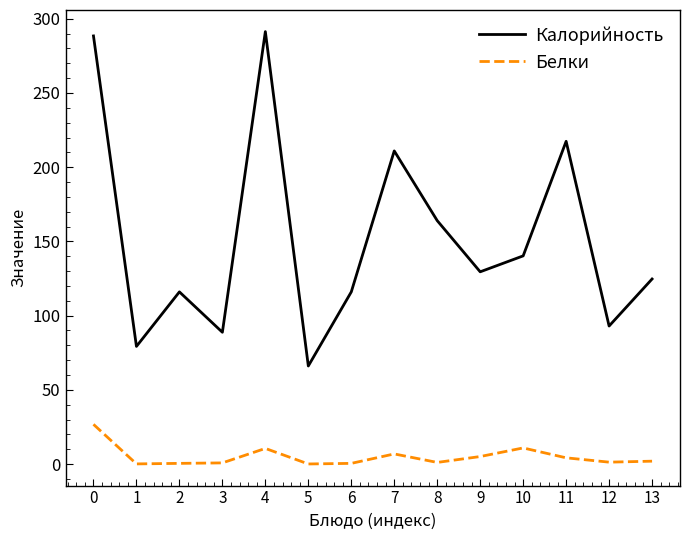

Which series has the largest range (max minus min)?

Калорийность